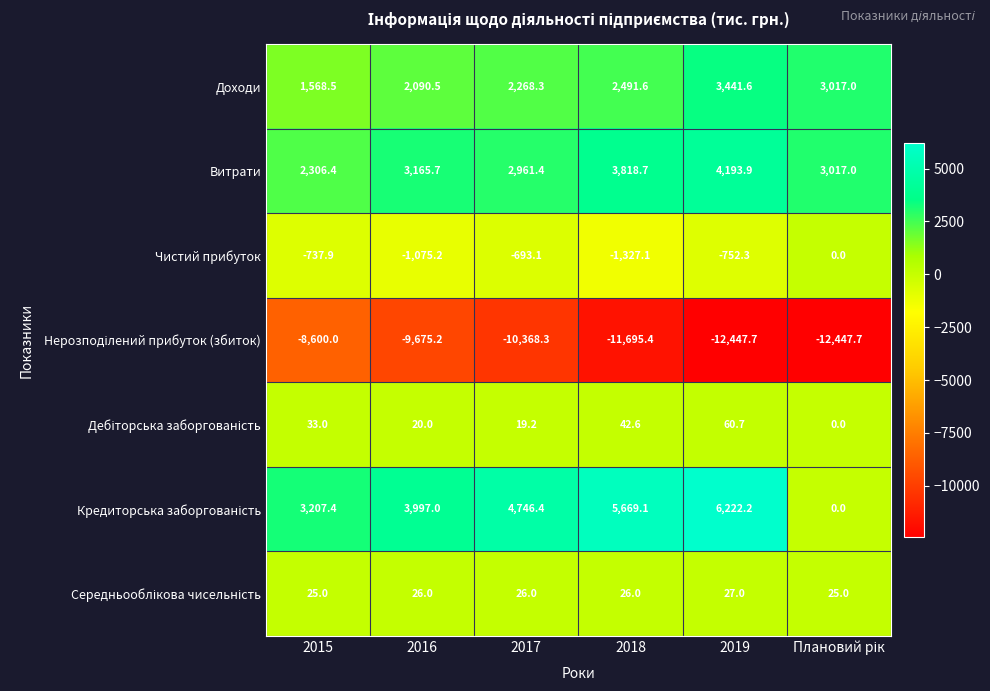

Count the number of data series in this chart.

7